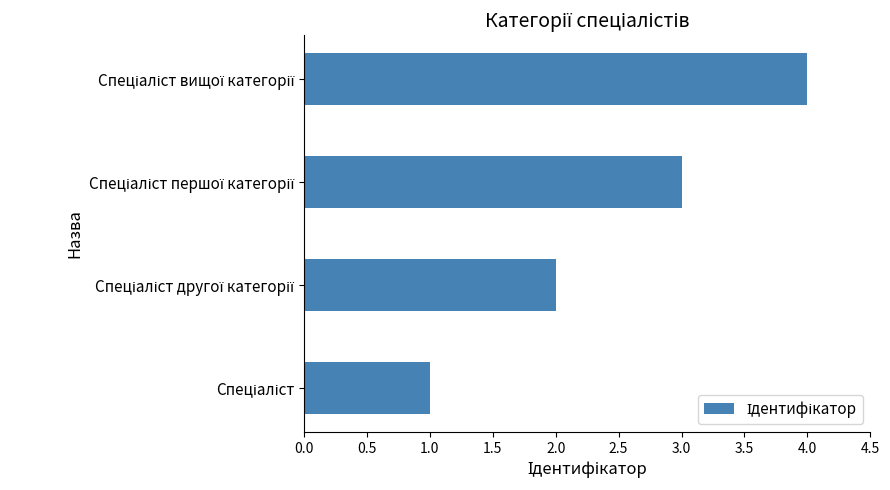

What is the sum of all values?

10